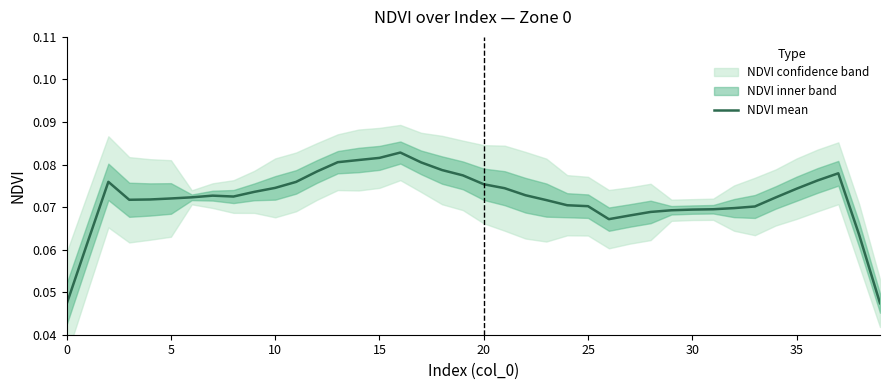

What is the maximum value shown in the chart?

0.1